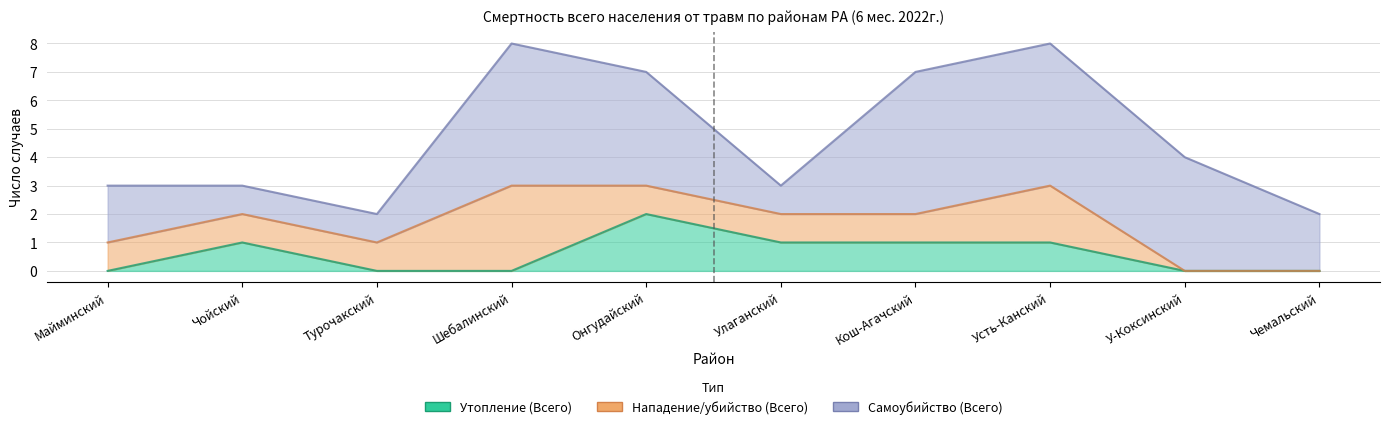

True or false: Самоубийство (Всего) has a value of 3 at 1. Майминский.

False